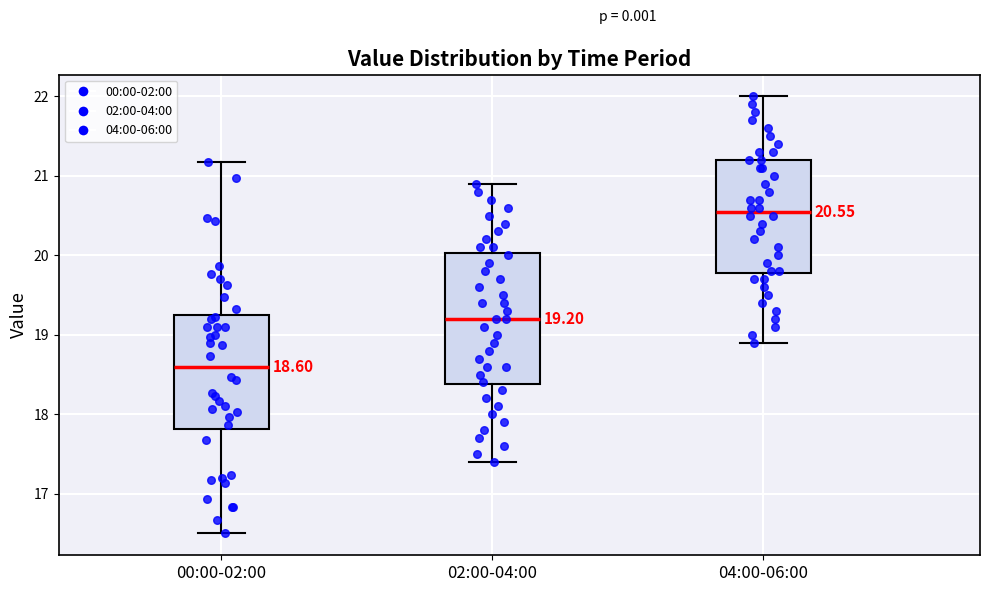

Which box has the highest median line?

04:00-06:00